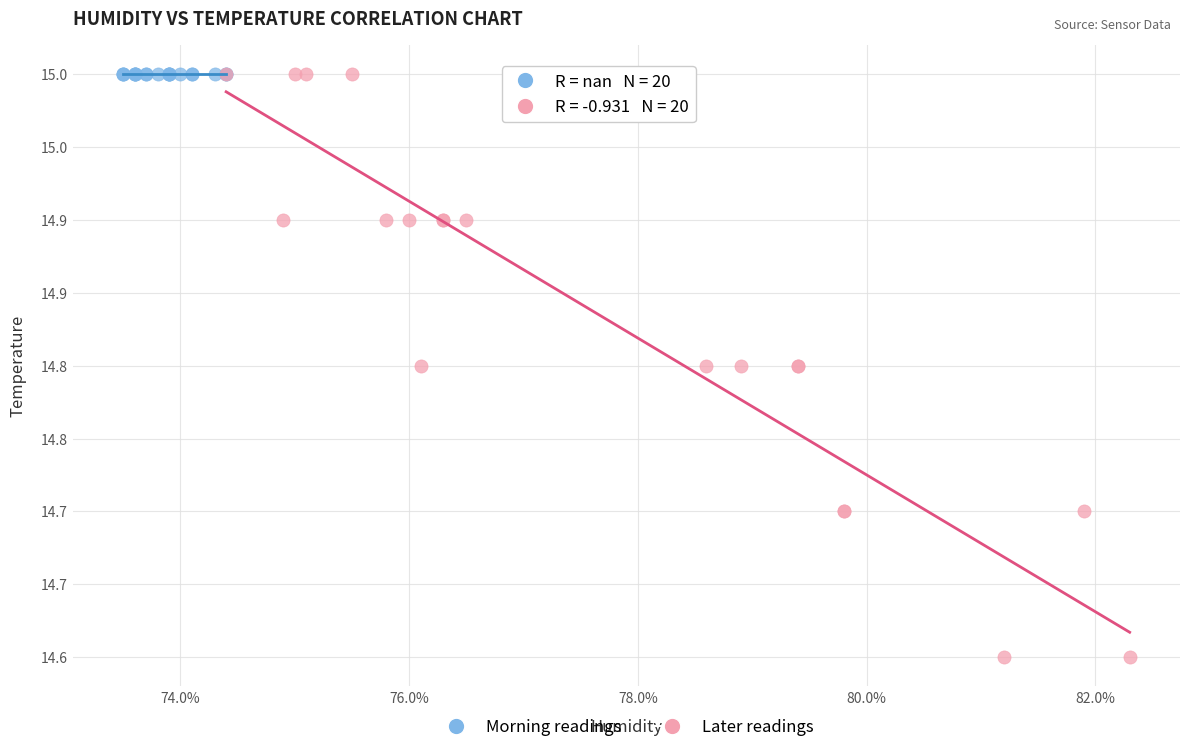

Which series reaches the minimum Y coordinate?

Later readings